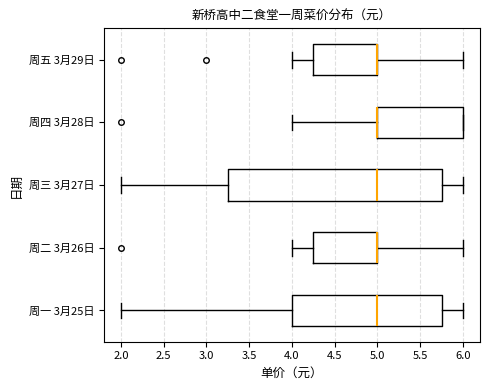

Which box is the widest, from its left edge to its right edge?

周三 3月27日